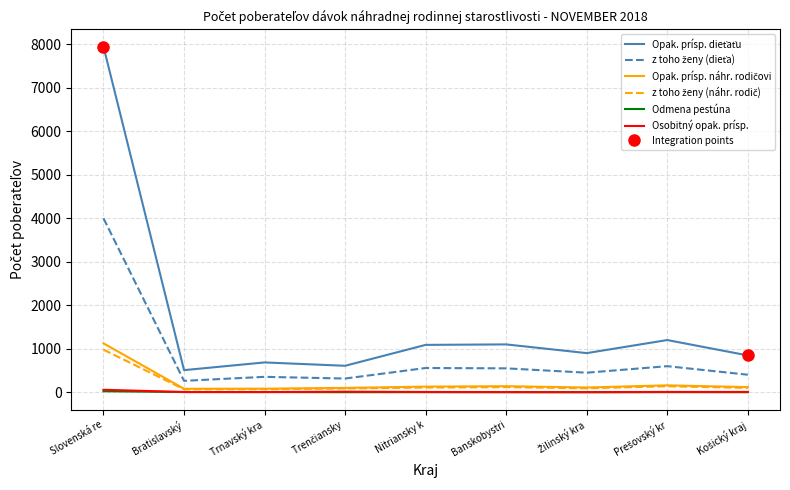

True or false: Odmena pestúna and Opak. prísp. dieťaťu intersect in this chart.

False